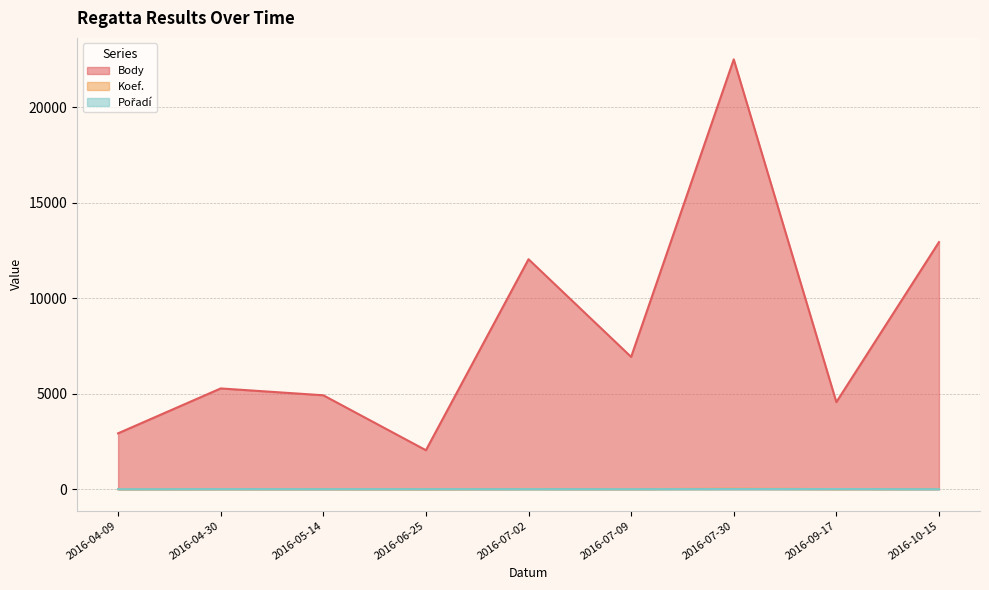

Where is Pořadí nearest to the value 5?

2016-05-14